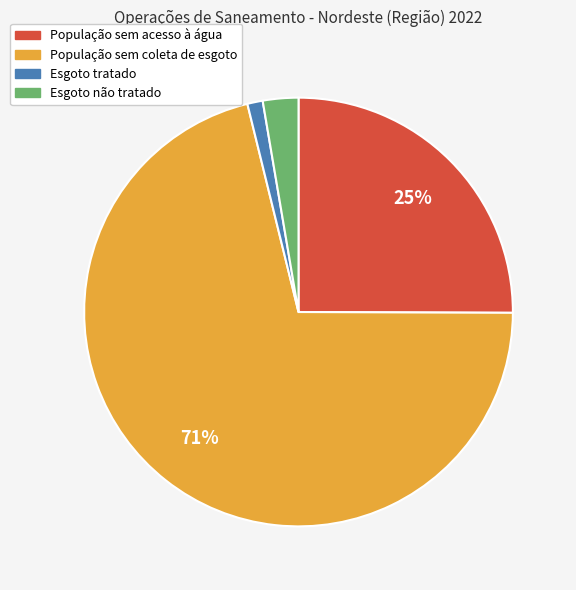

How many slices are in this pie chart?

4